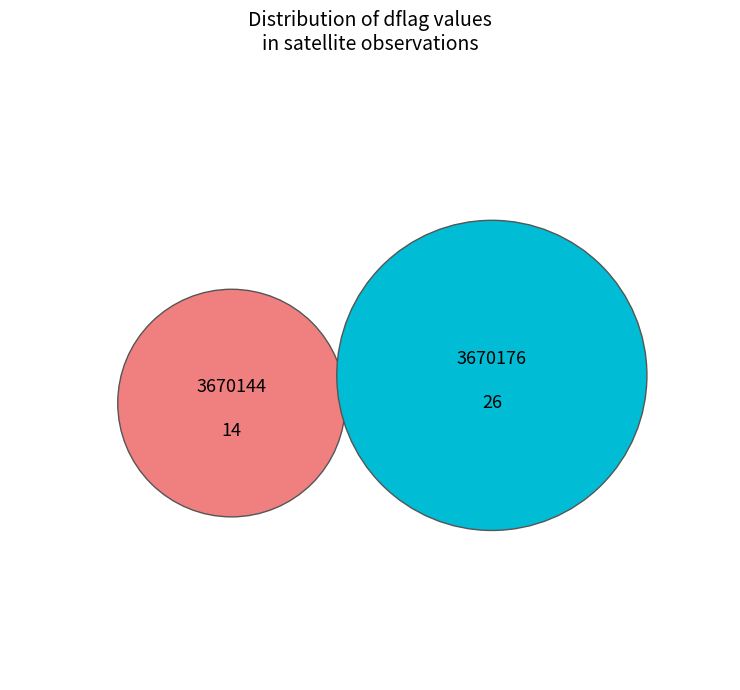

Which category accounts for the majority?

3670176